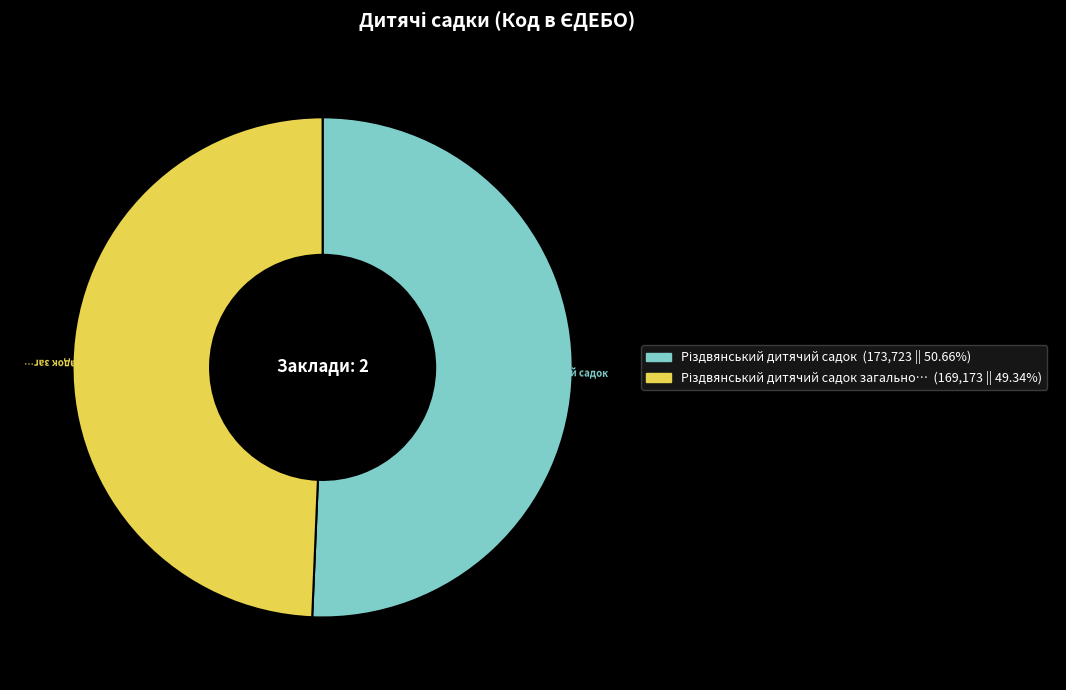

Is there a majority slice in this chart?

Yes